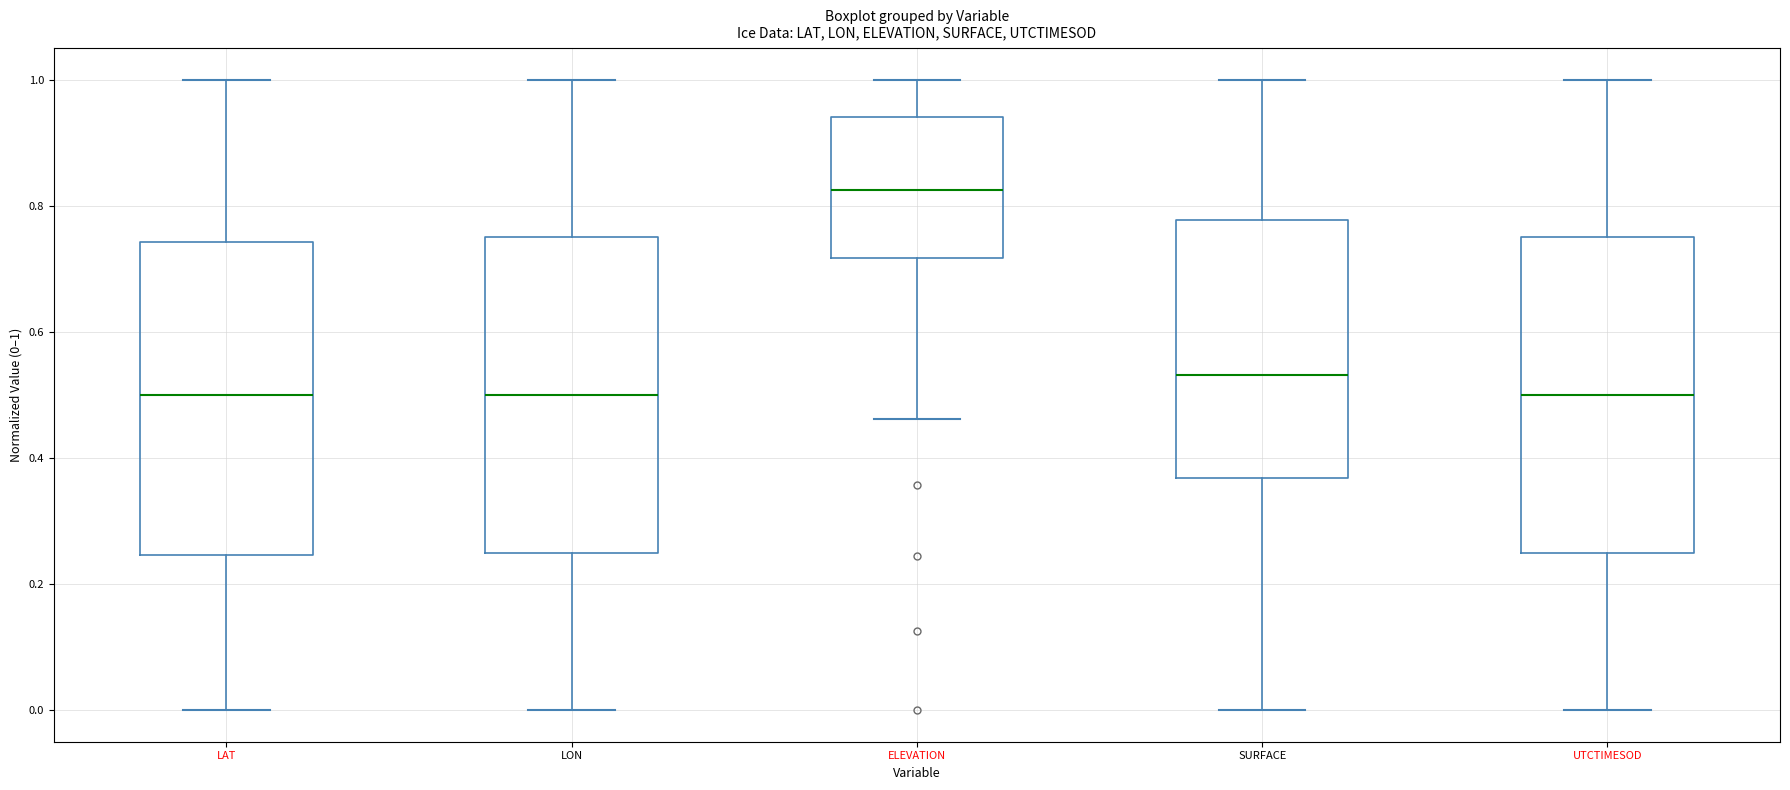

Which box has the highest median line?

ELEVATION